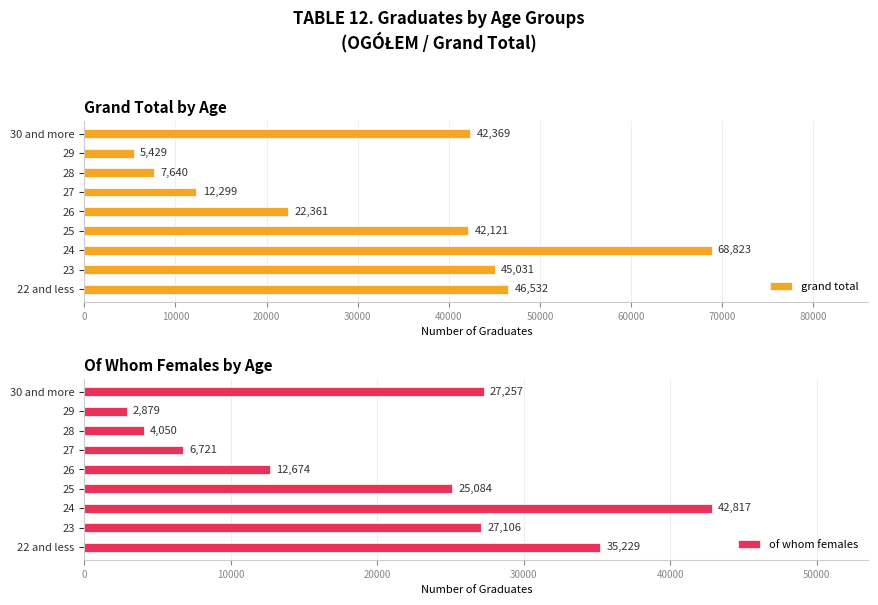

What is the difference between the of whom females values at 25 and 30 and more?

2173